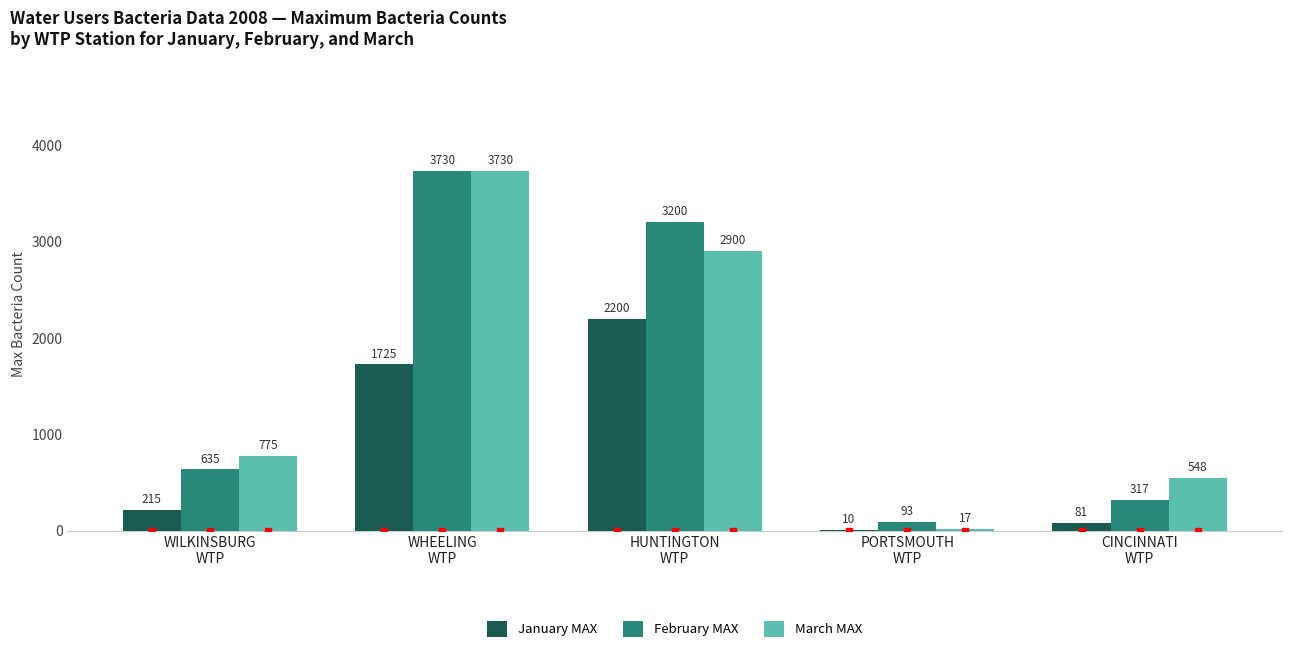

Which category has the highest value in the March MAX series?

WHEELING
WTP